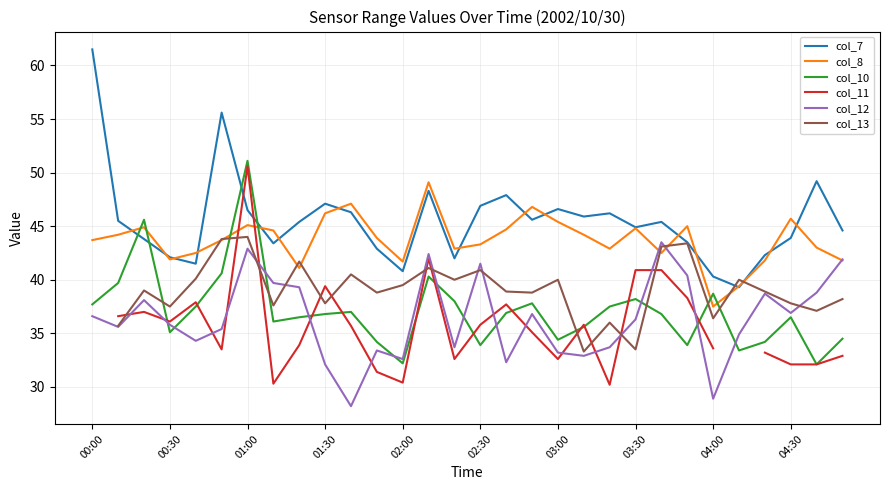

Is it true that col_8 equals 42.5 at 22?

True